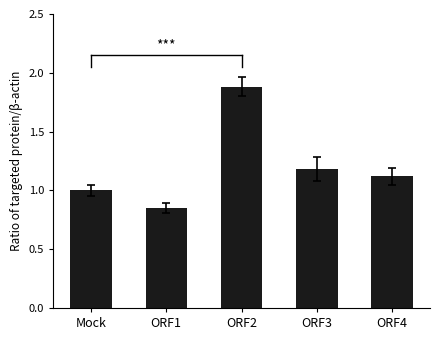

Is it true that the value at ORF3 is 1.2?

True